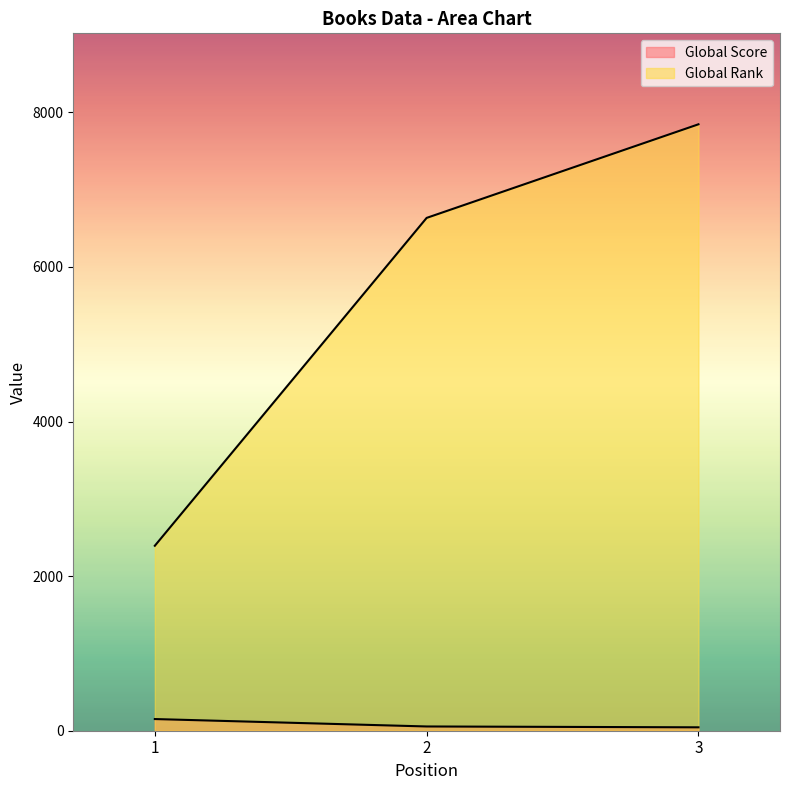

How many categories are shown in the chart?

3